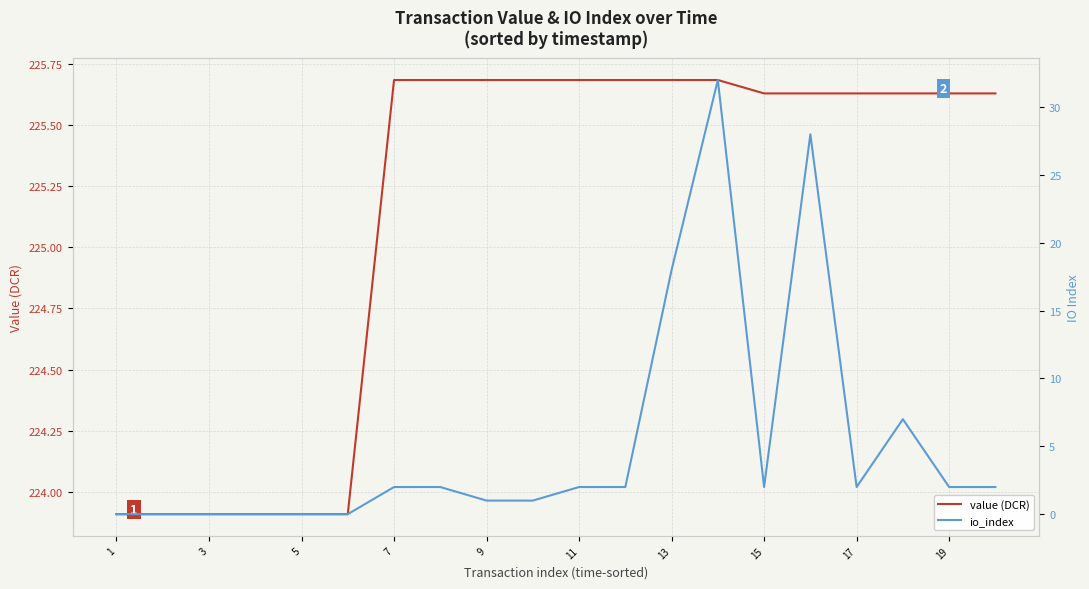

What is the difference between the maximum and minimum values in the io_index series?

32.0